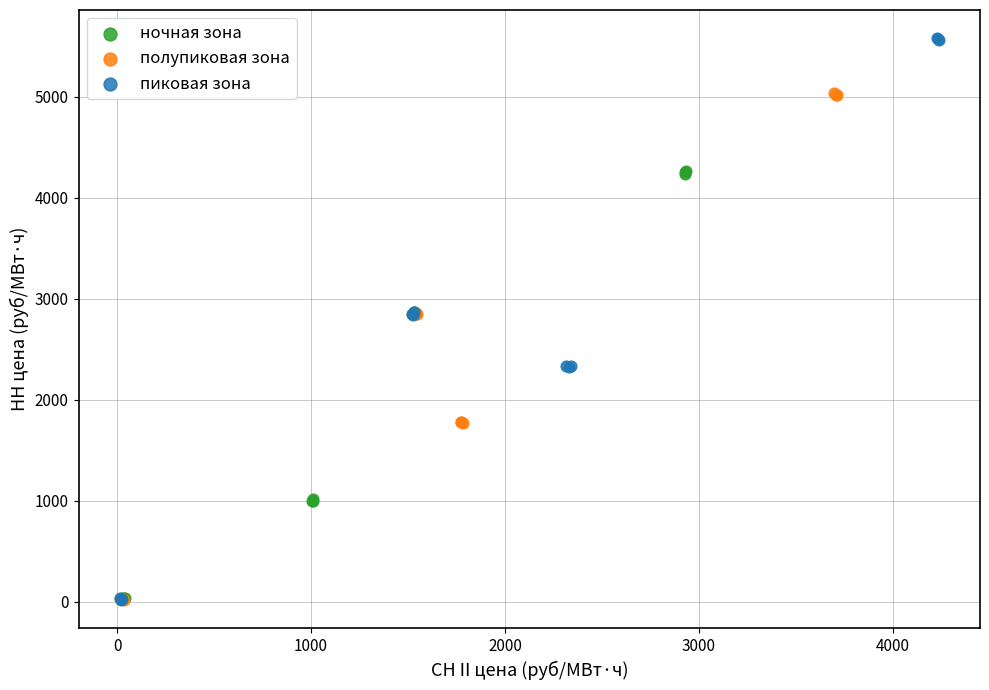

Which series has the widest spread of Y values?

пиковая зона